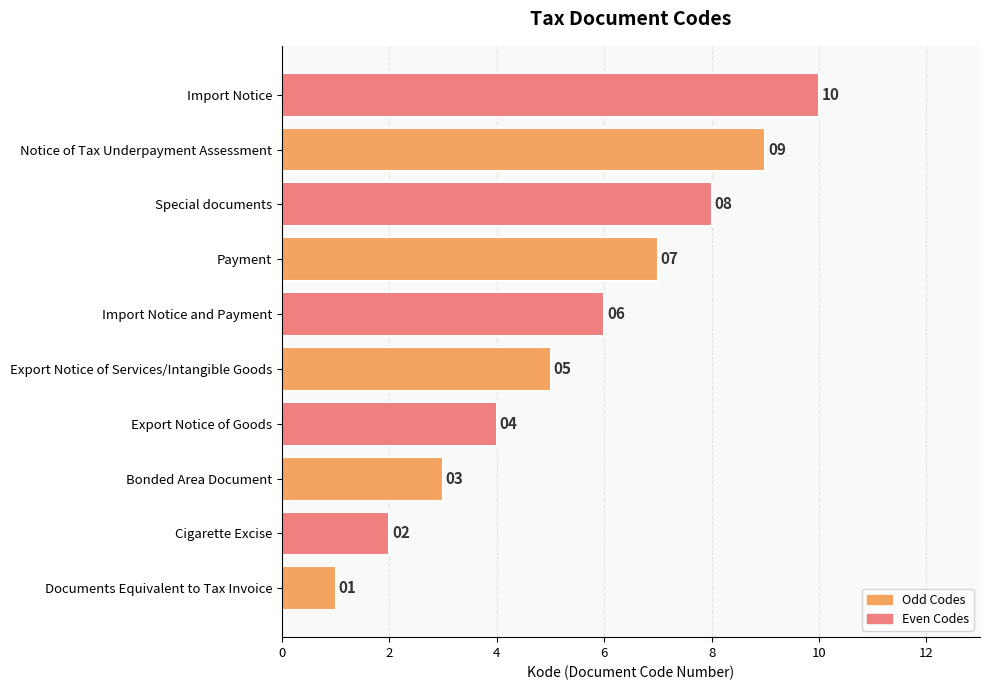

What is the change in value from Export Notice of Services/Intangible Goods to Import Notice and Payment?

+1